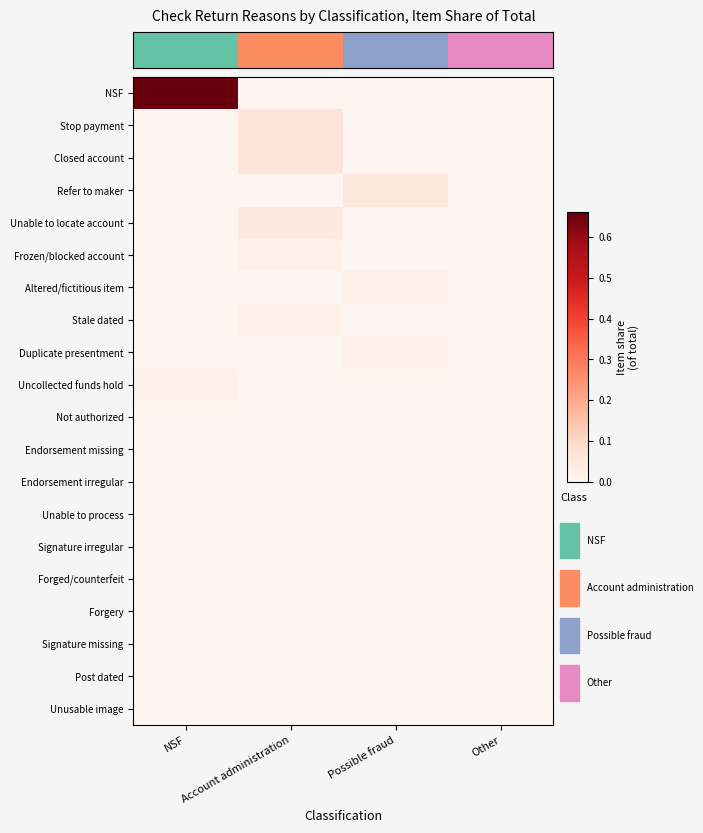

Which label corresponds to the largest value in the chart?

NSF